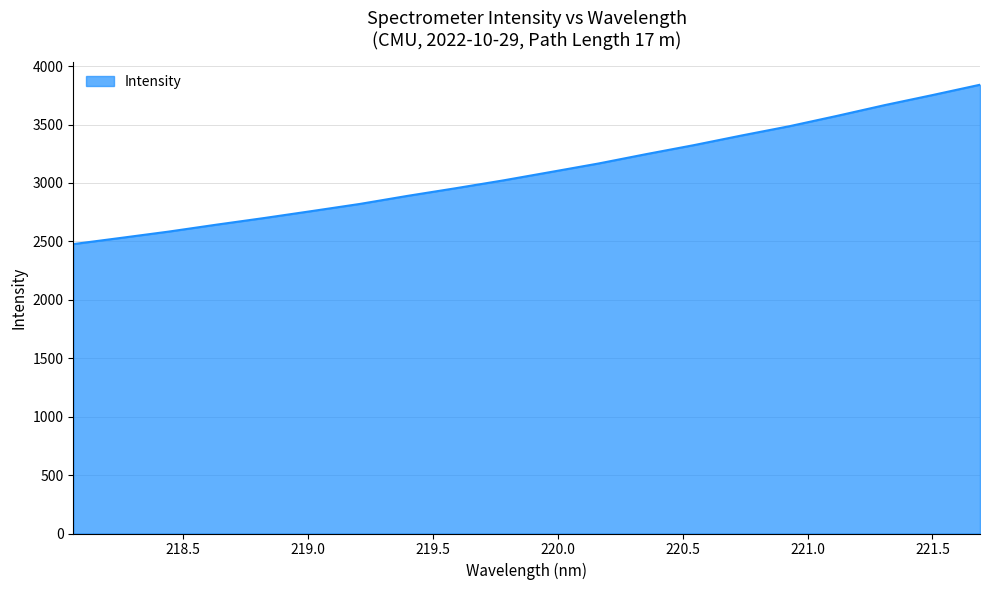

True or false: there are more than 1 points higher than both neighbors.

False